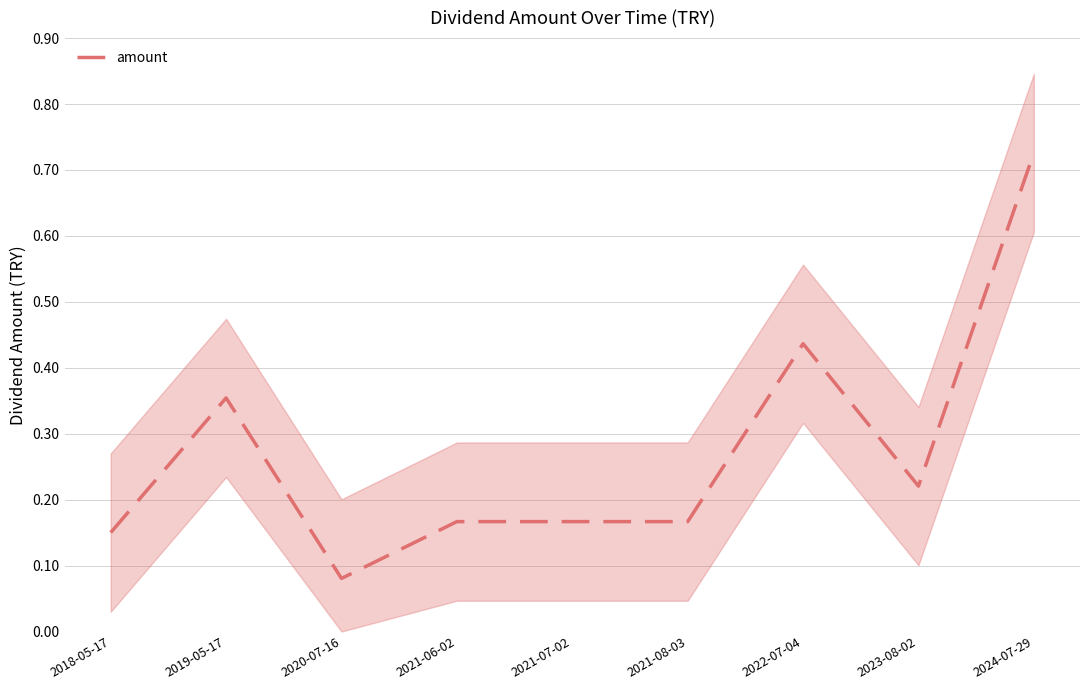

What value does the data have at 2021-07-02?

0.2